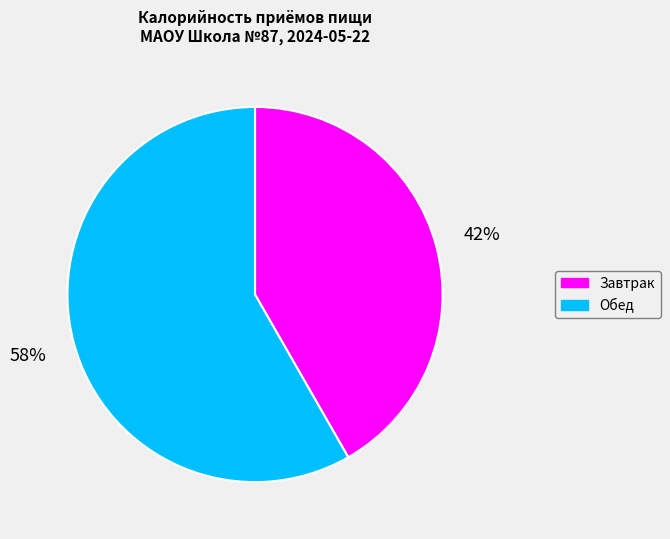

Count the number of slices in the pie.

2